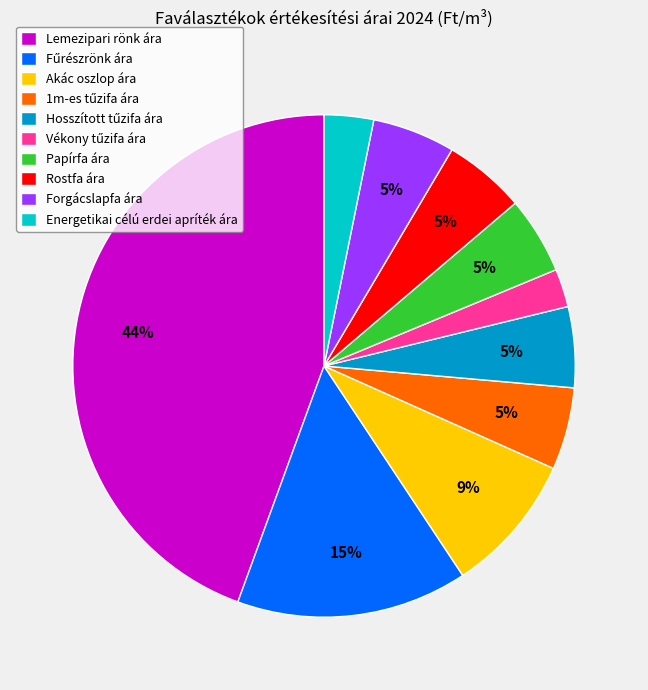

Is there a majority slice in this chart?

No